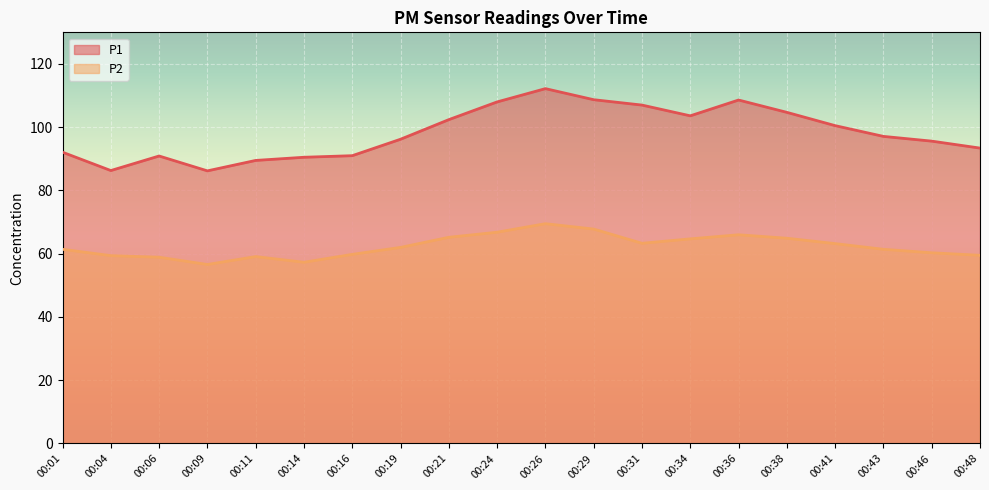

The P1 series shows 59.2 at 00:43. True or false?

False